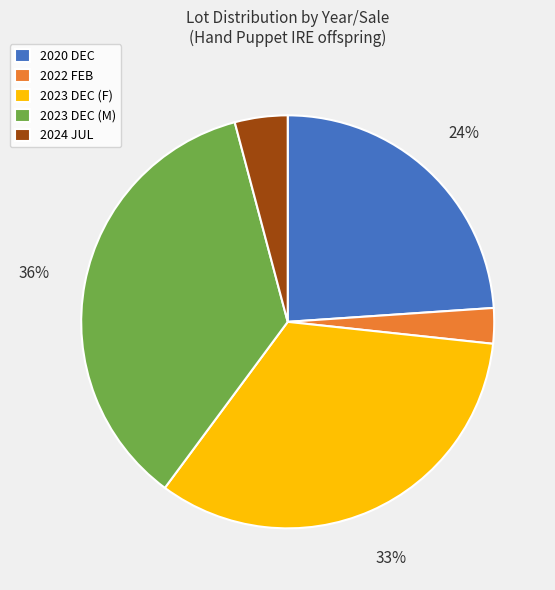

What is the largest slice in the pie chart?

2023 DEC (M)